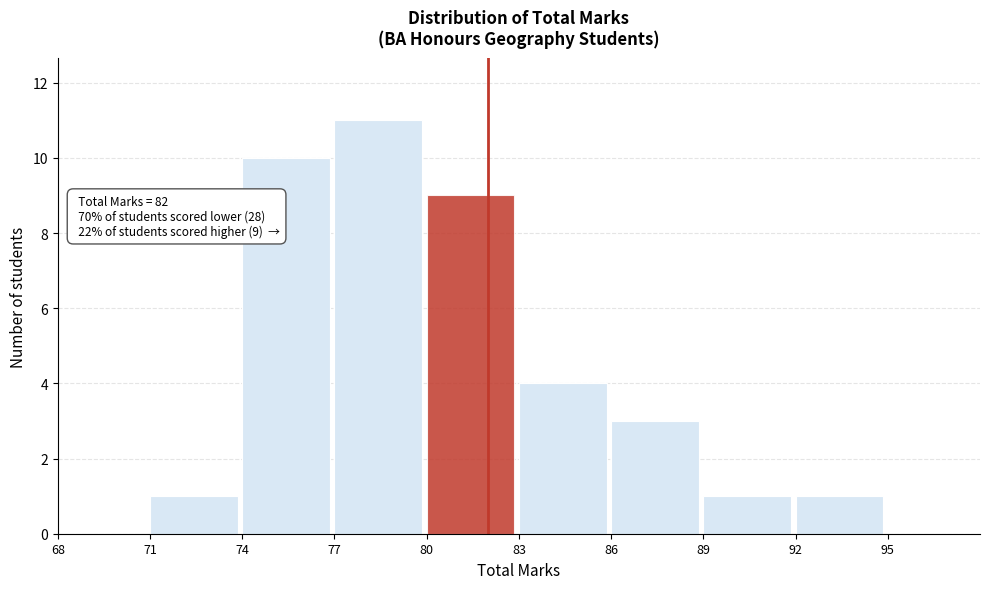

Which range on the x-axis has the tallest bar?

77 to 80